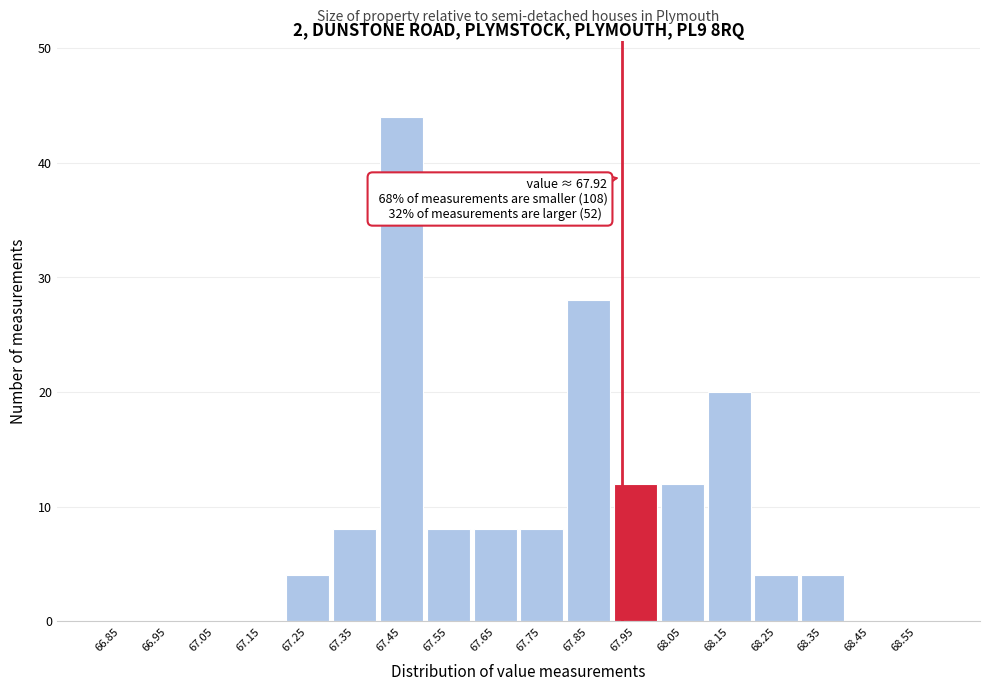

Over which range of the x-axis is the bar tallest?

67.4 to 67.5